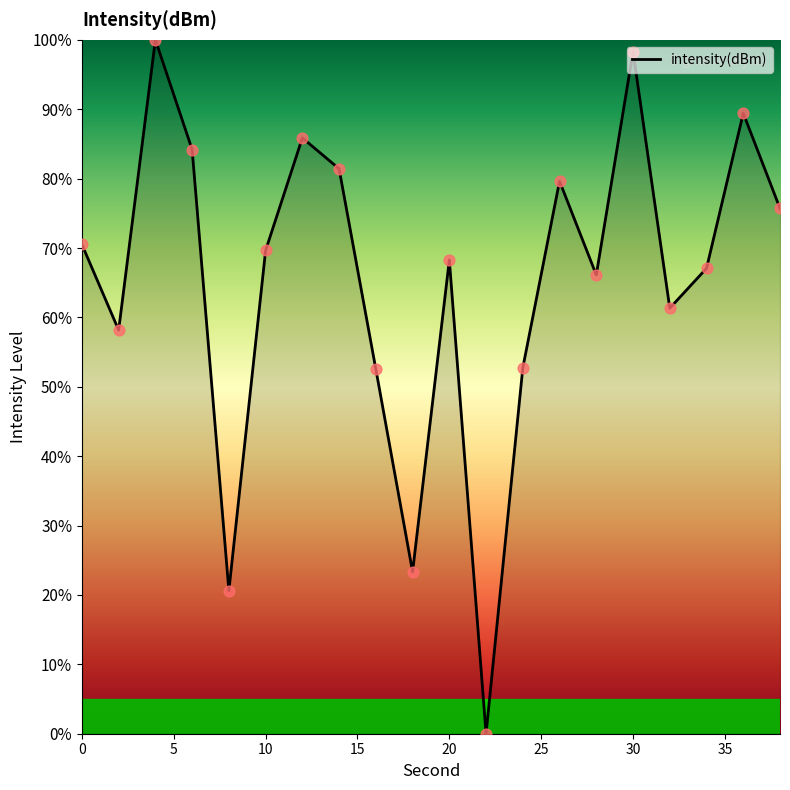

What is the difference between the maximum and minimum values?

100.0